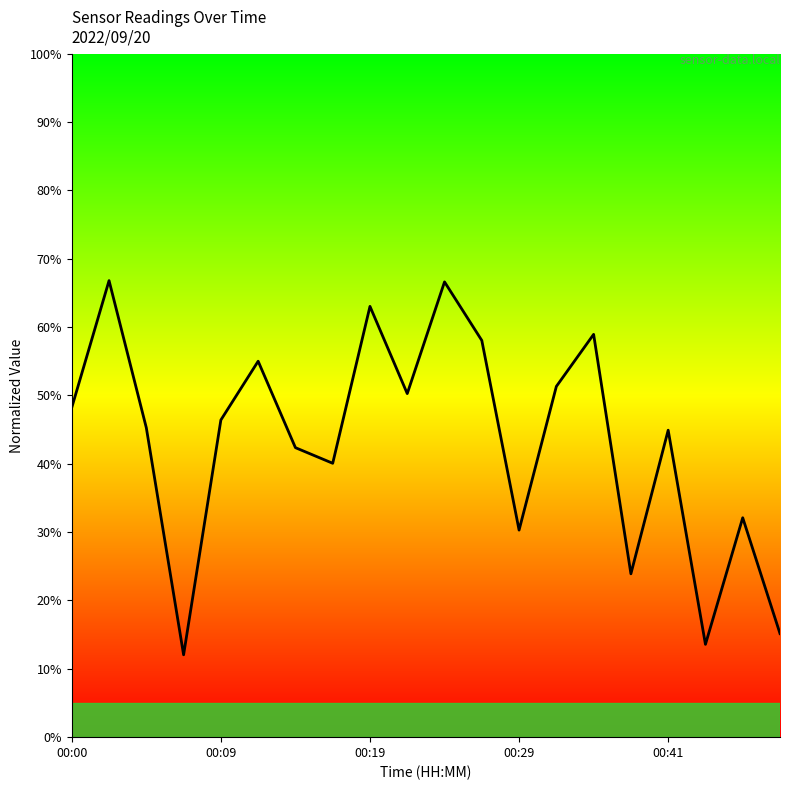

What is the maximum value shown in the chart?

66.8